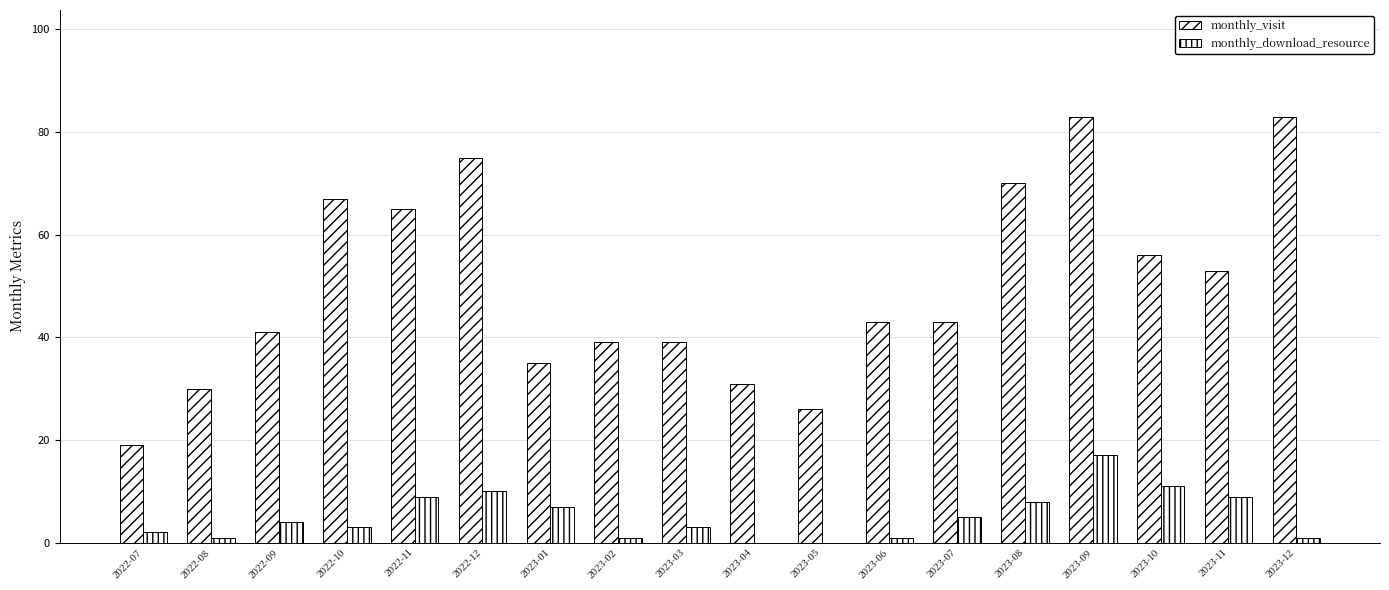

List the series in order of their overall mean, lowest first.

monthly_download_resource, monthly_visit